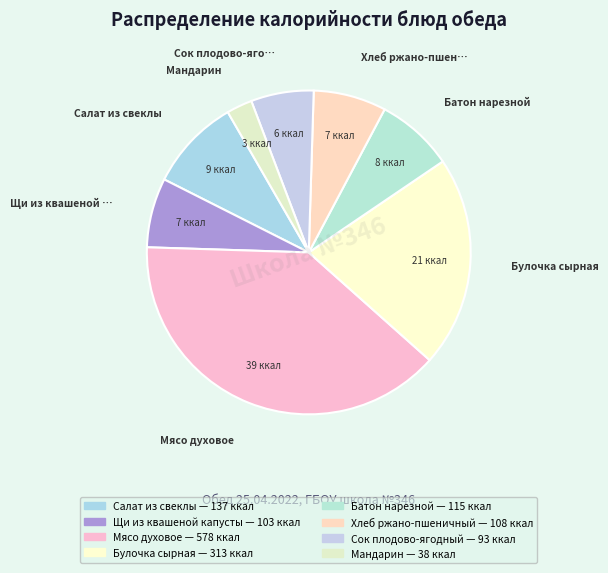

Is there a majority slice in this chart?

No